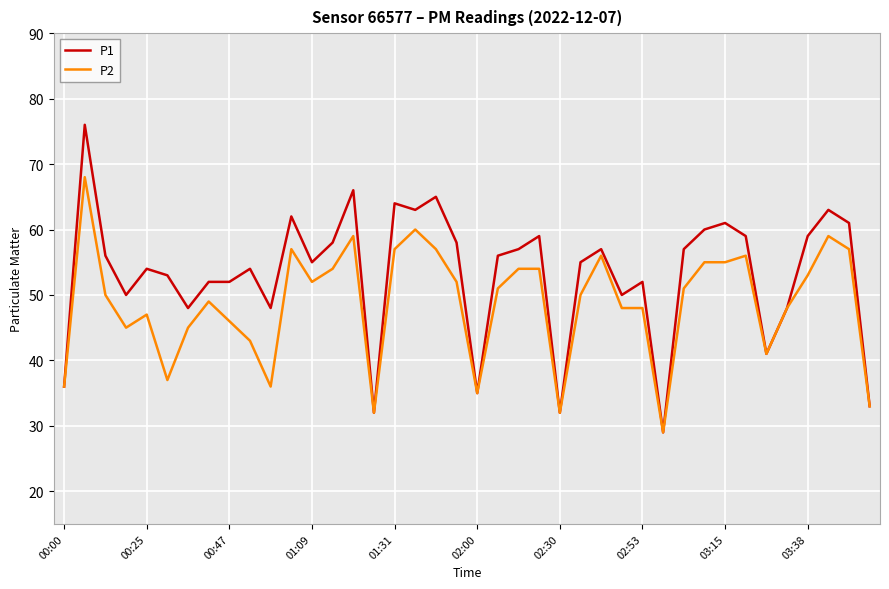

What is the maximum value for P1?

76